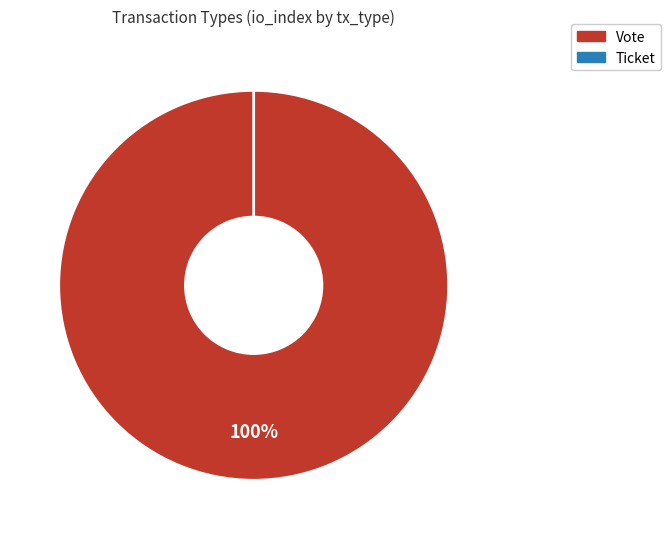

Rank the categories by value from highest to lowest.

Vote, Ticket